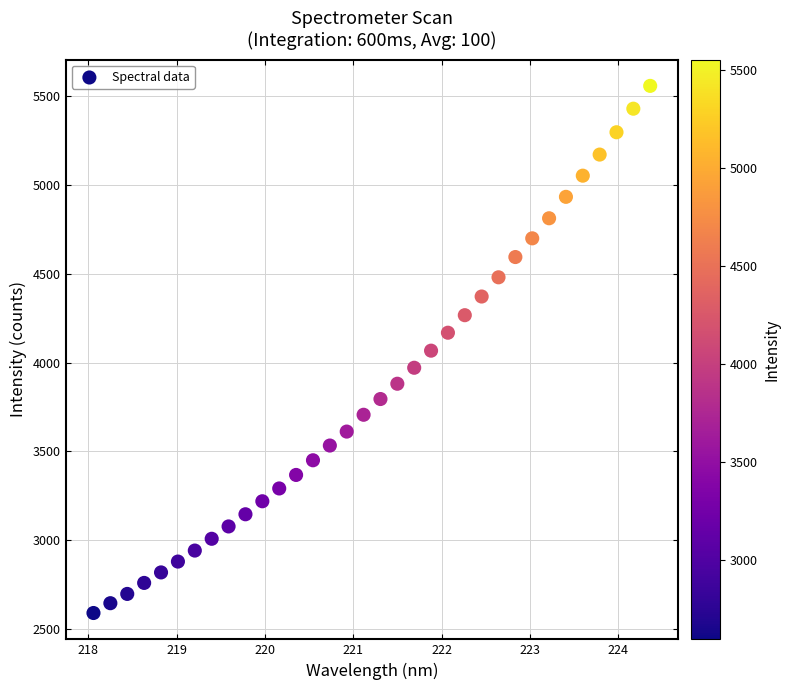

What is the range of Y values (max minus min)?

2963.1